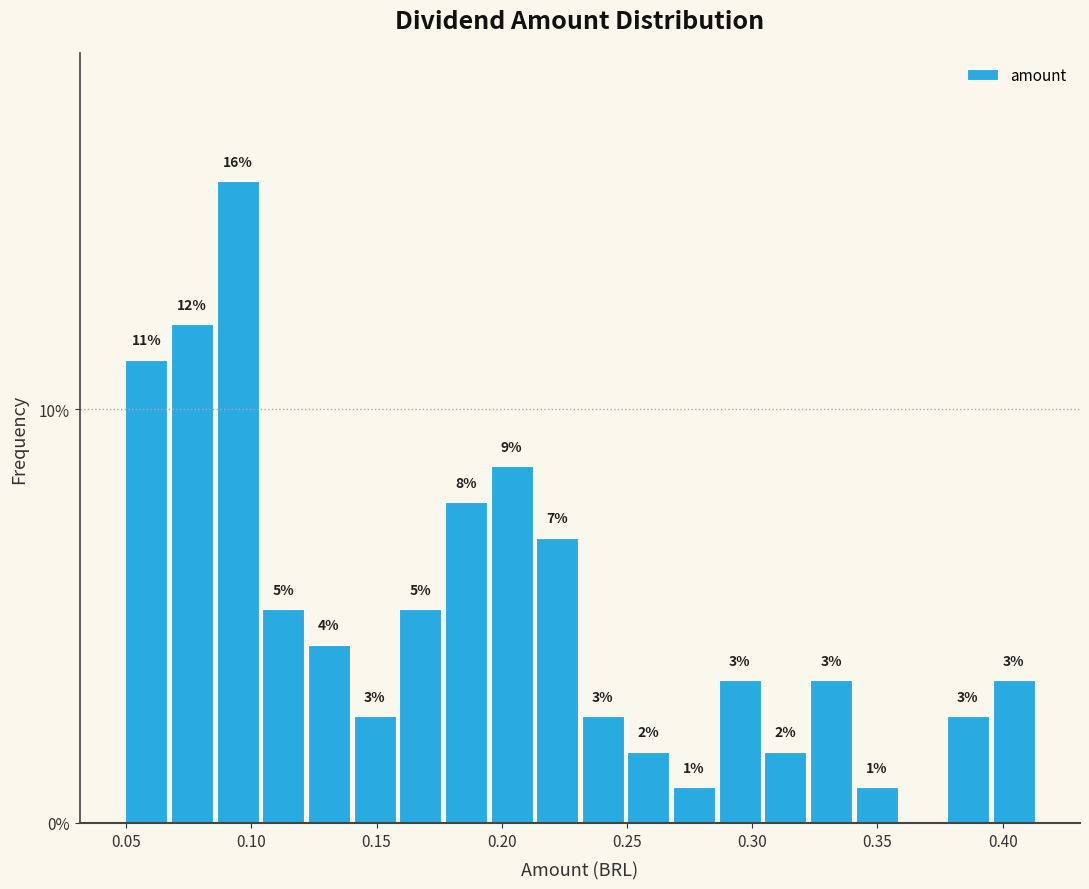

Around what value on the x-axis is the tallest bar? Give the approximate position of its centre, as read against the axis.

0.095